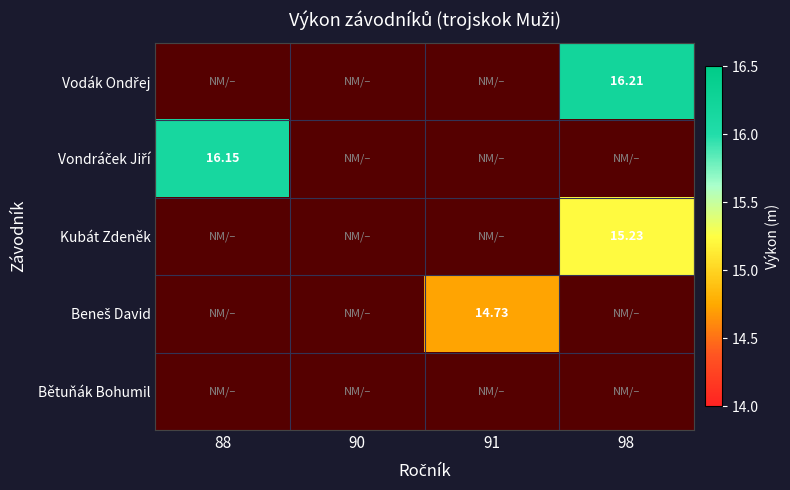

What is the sum of all Beneš David values?

14.7